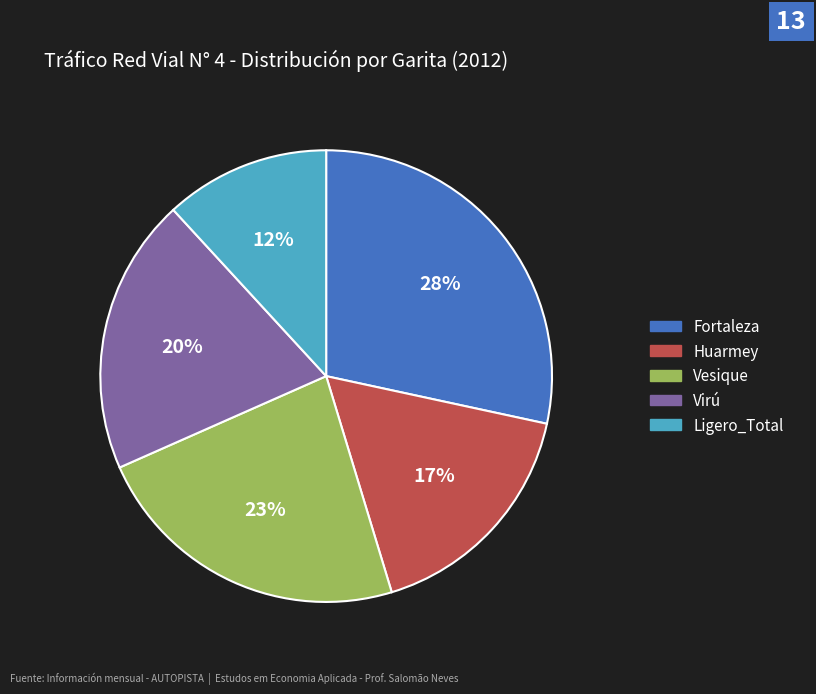

How many slices are in this pie chart?

5